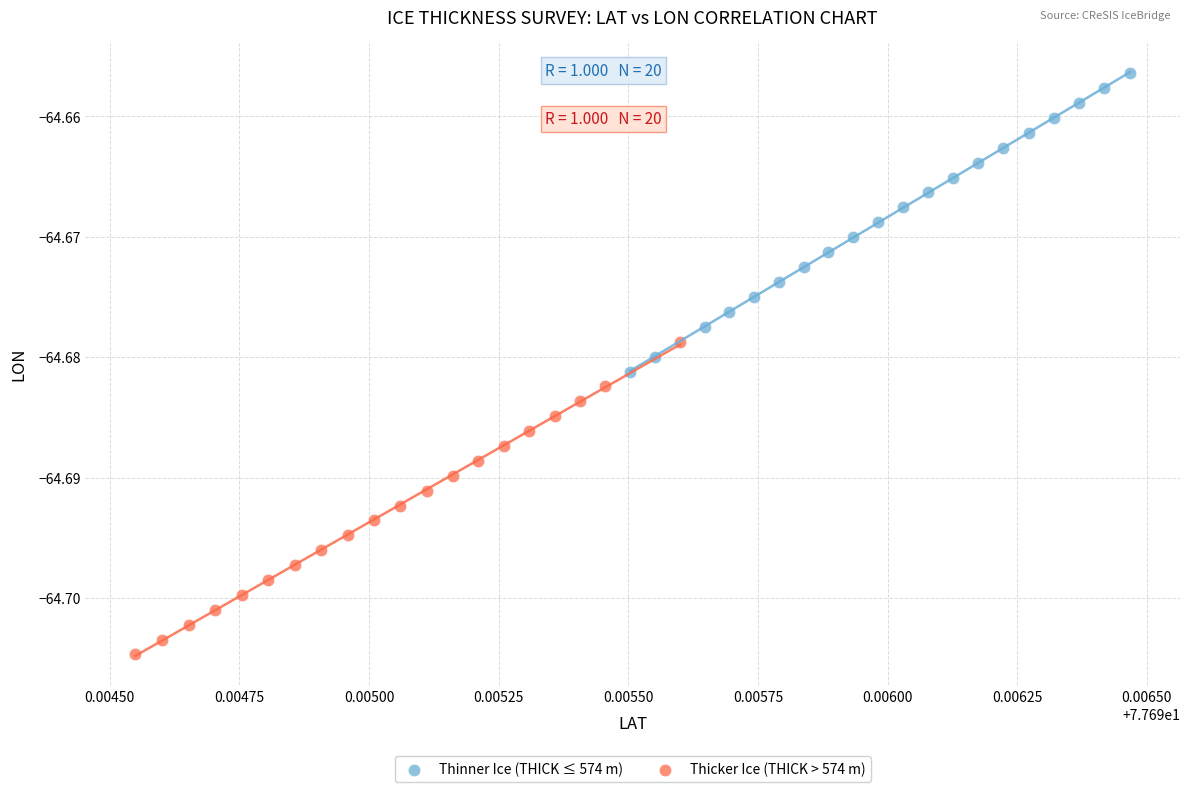

Which series contains the highest Y value?

Thinner Ice (THICK ≤ 574 m)